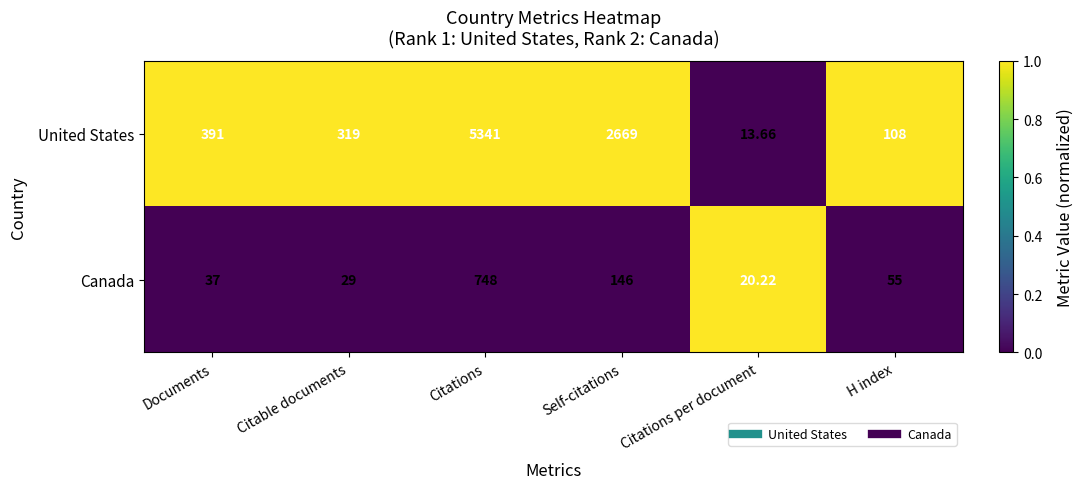

Which series has the largest total across all categories?

United States